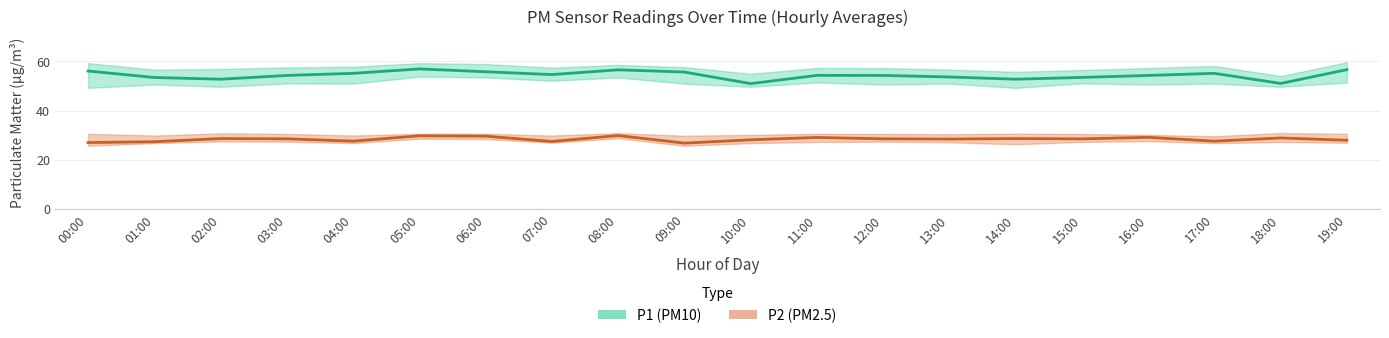

How many interior local peaks does the P1 series have?

4